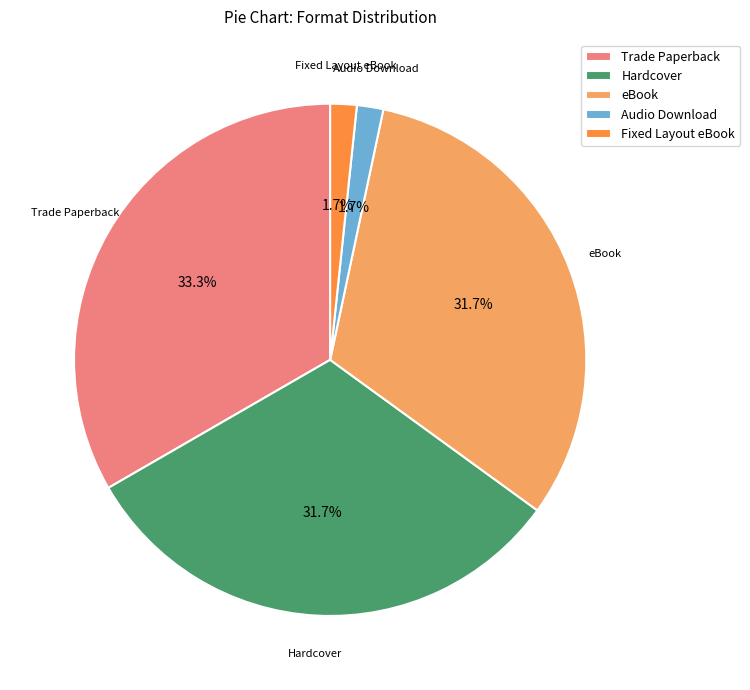

What portion of the pie excludes eBook?

68.3%